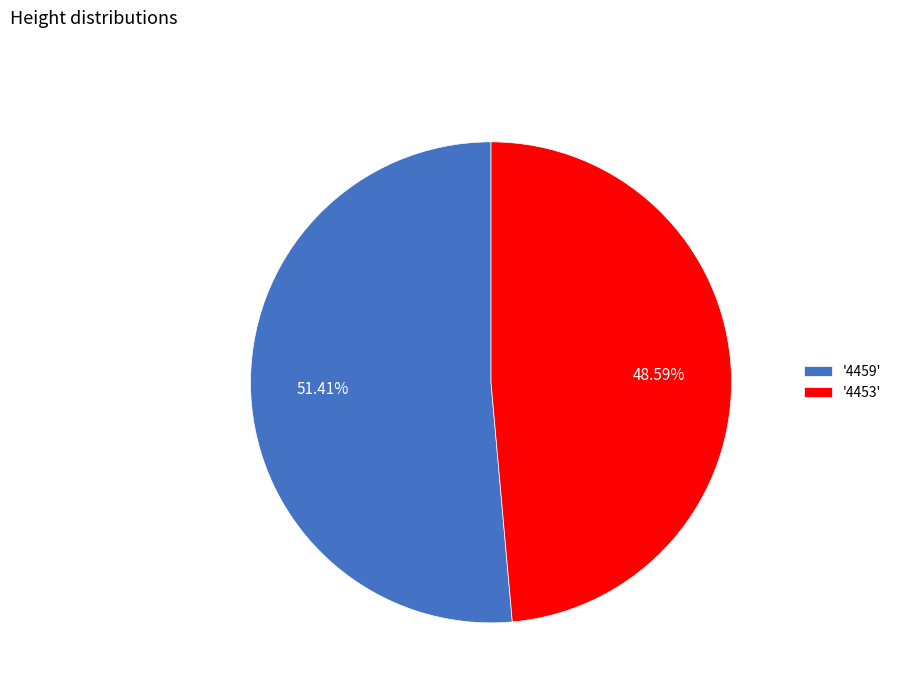

Which slice is the largest?

'4459'